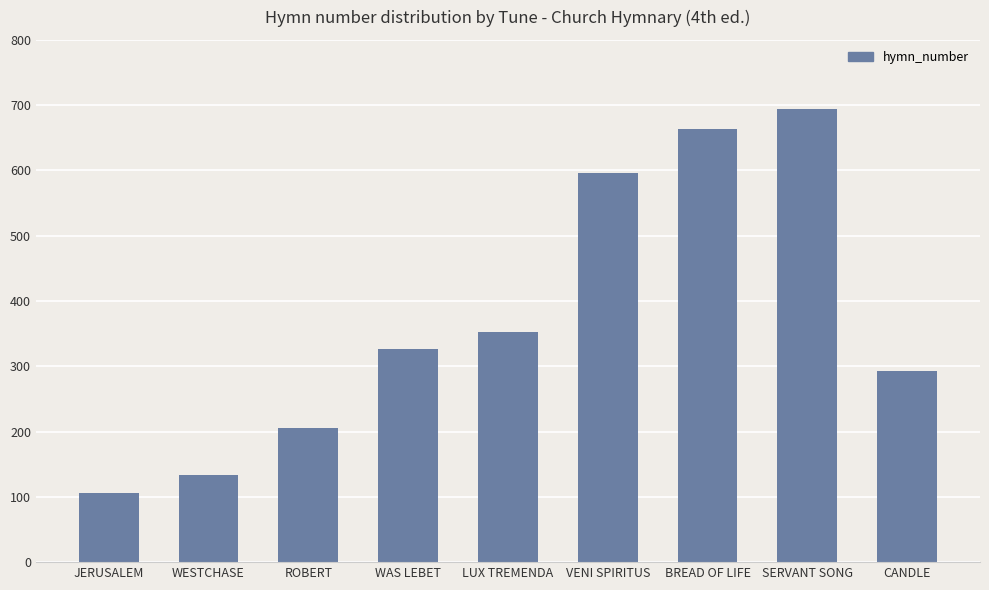

Reading left to right, extract all data points from this chart.

106	134	206	327	353	596	663	694	293